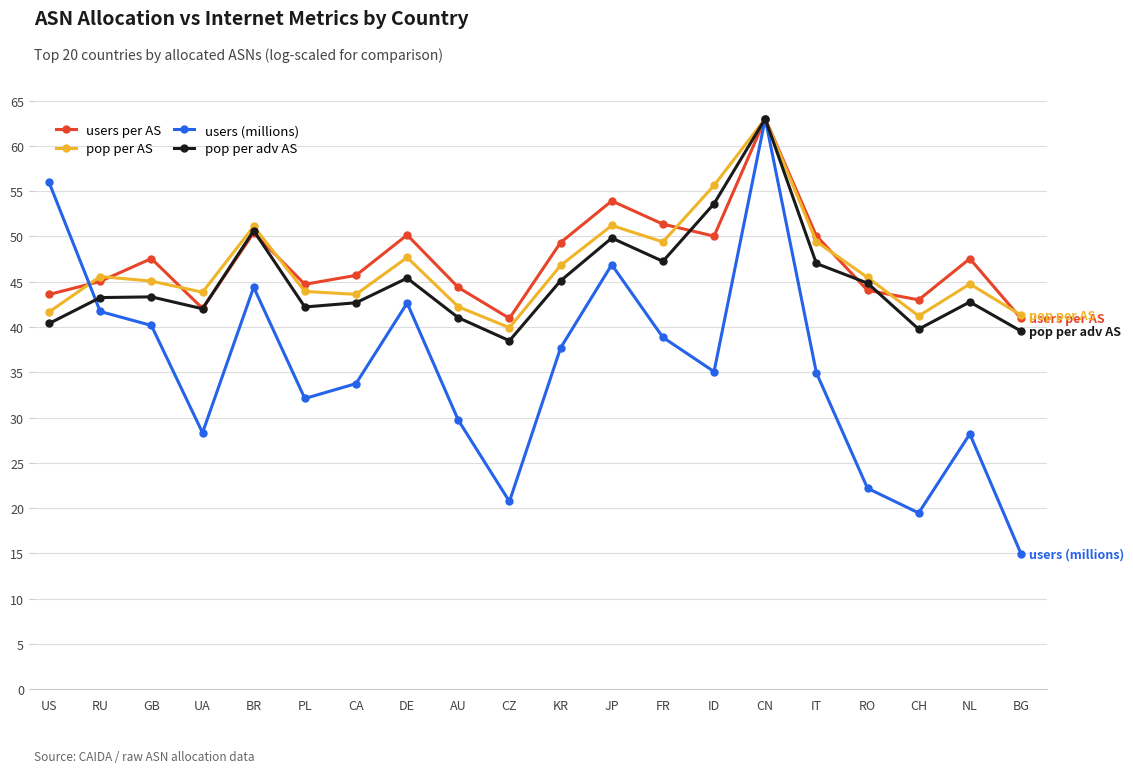

The pop per AS series shows 51.2 at JP. True or false?

True